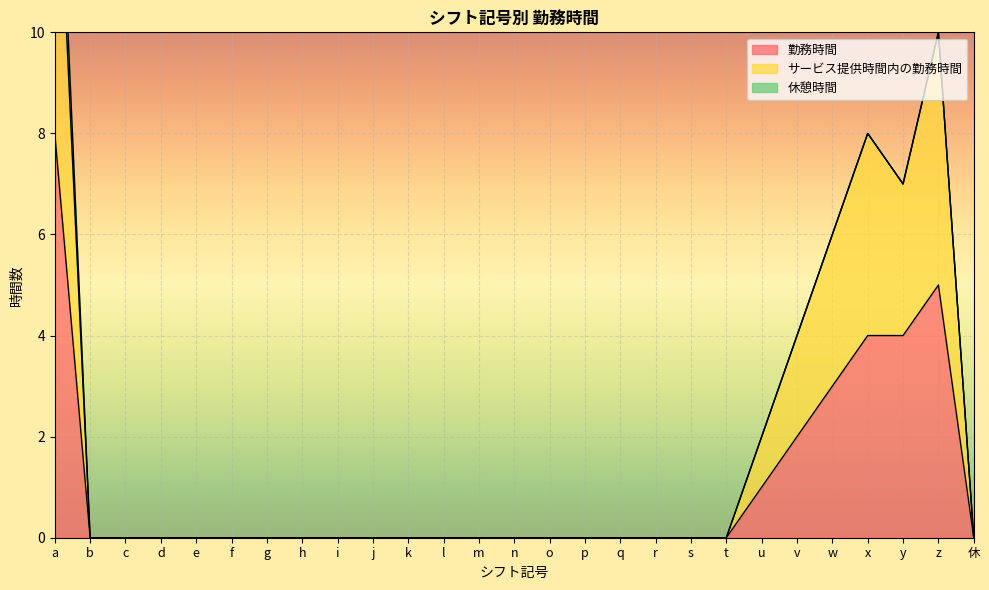

Count the サービス提供時間内の勤務時間 values in the range 0 to 2.

21